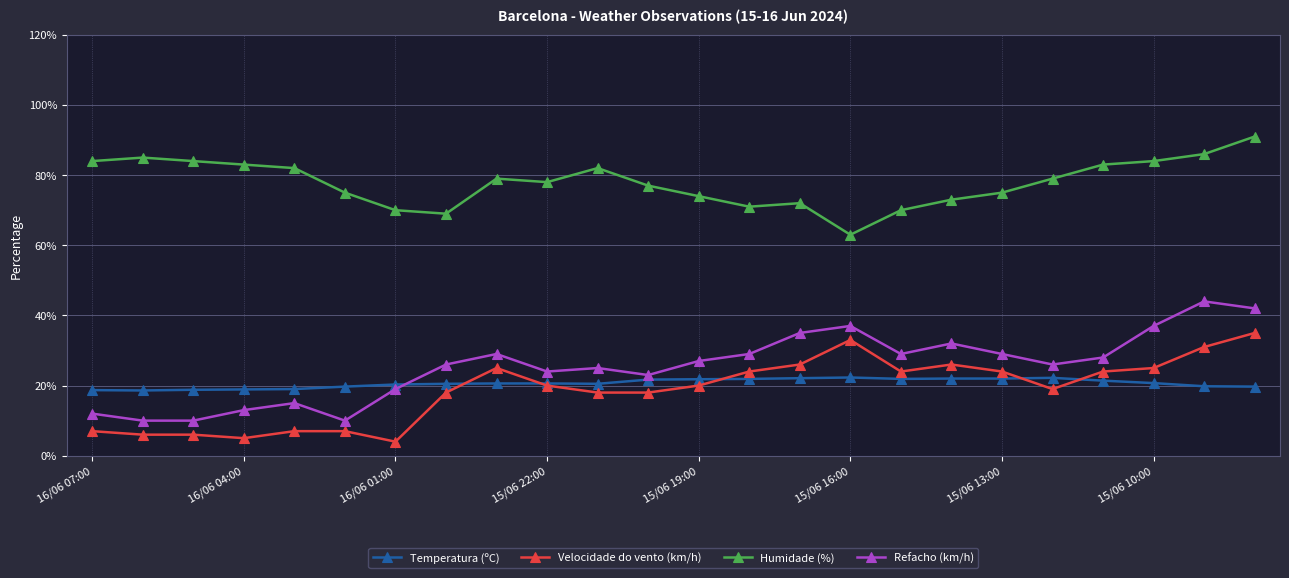

What is the value of the Temperatura (ºC) point at the 23rd from the left?

19.8